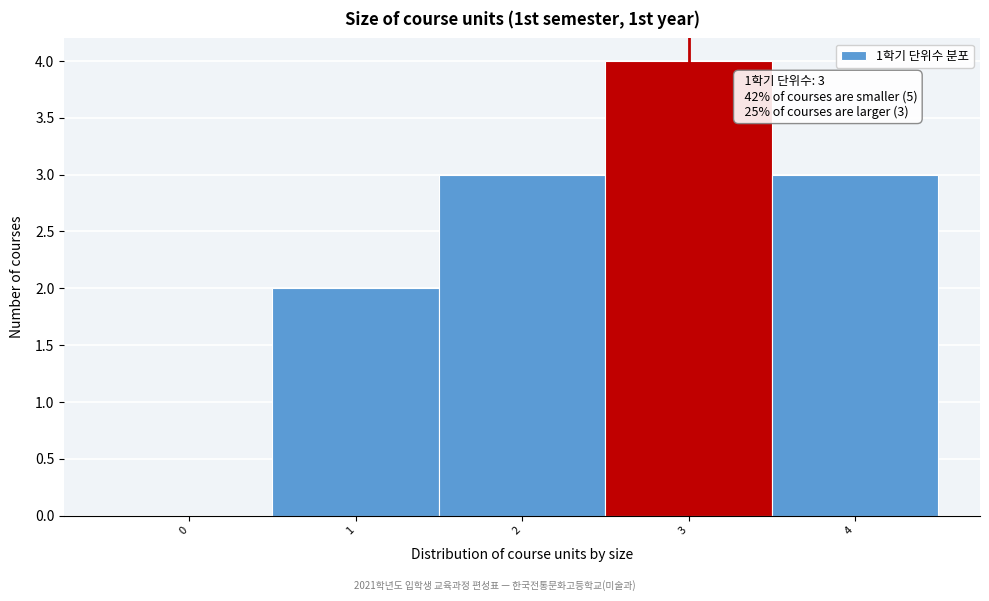

Which range on the x-axis has the tallest bar?

2.5 to 3.5